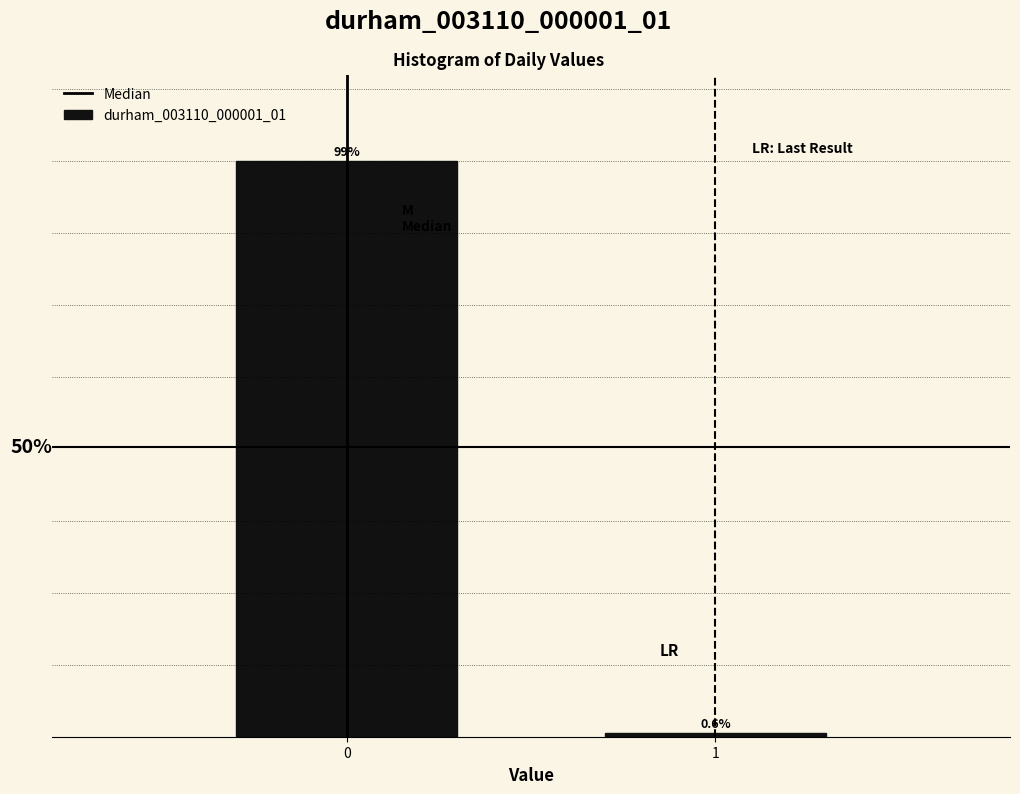

Rank the categories by value from lowest to highest.

1, 0